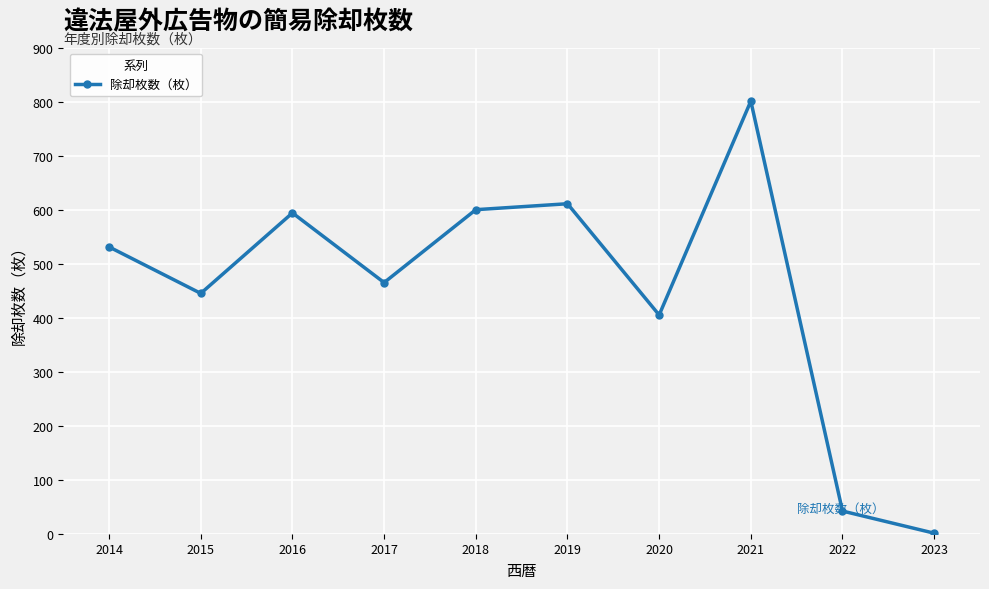

What is the approximate value at 2019?

611